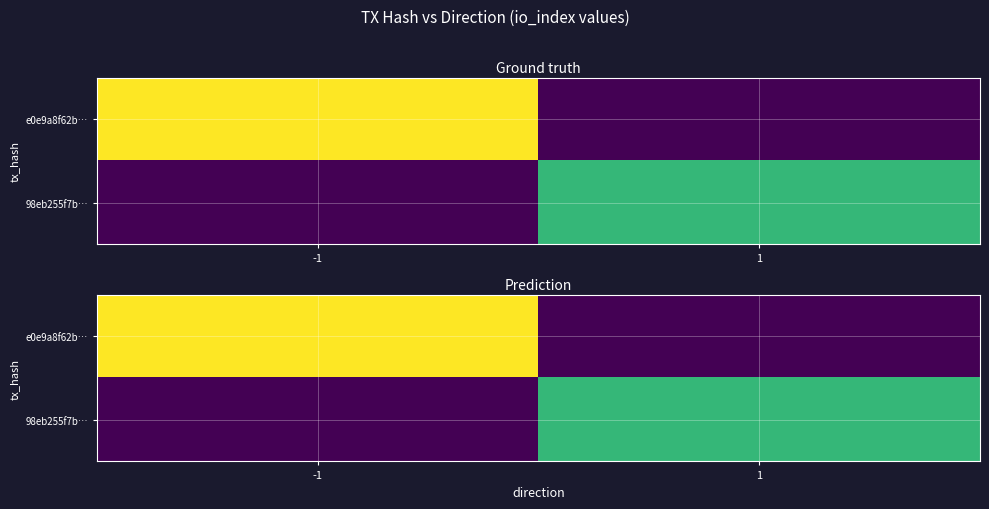

What is the total value across all series at 1?

0.7